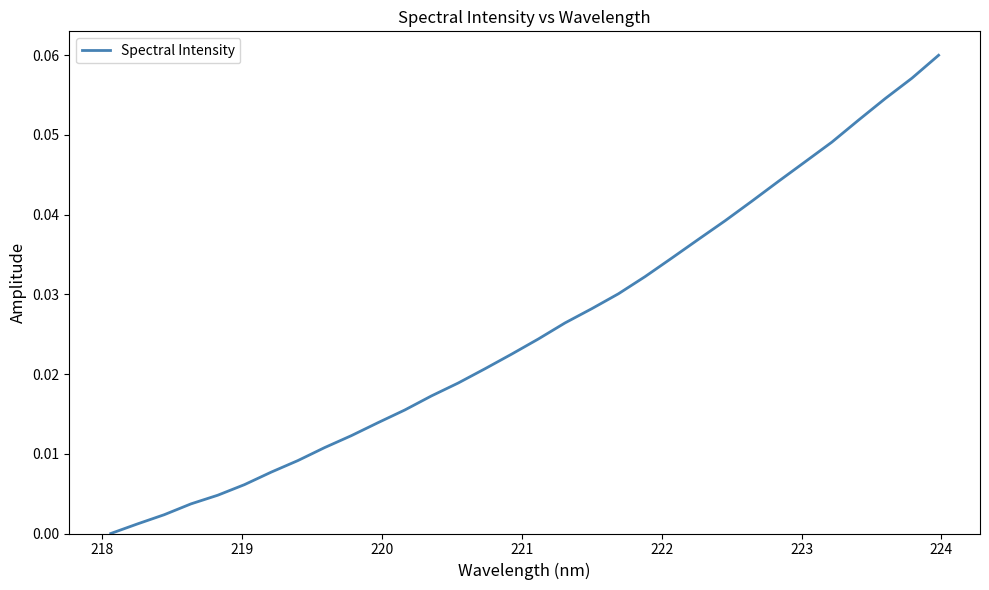

What is the greatest value displayed?

0.1